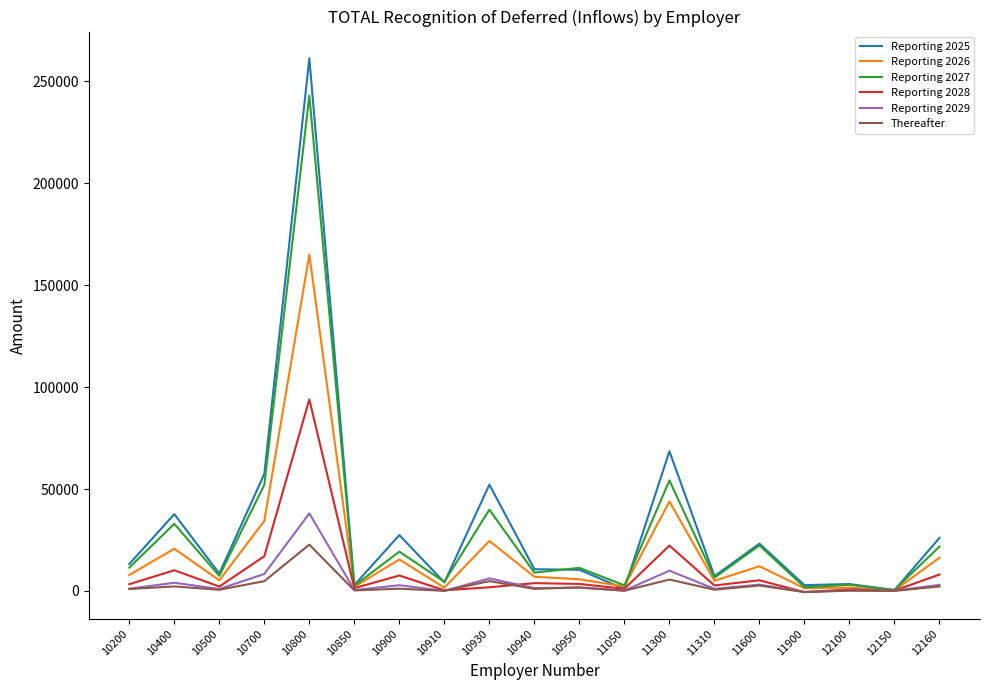

Rank the series by their maximum value, from lowest to highest.

Thereafter, Reporting 2029, Reporting 2028, Reporting 2026, Reporting 2027, Reporting 2025